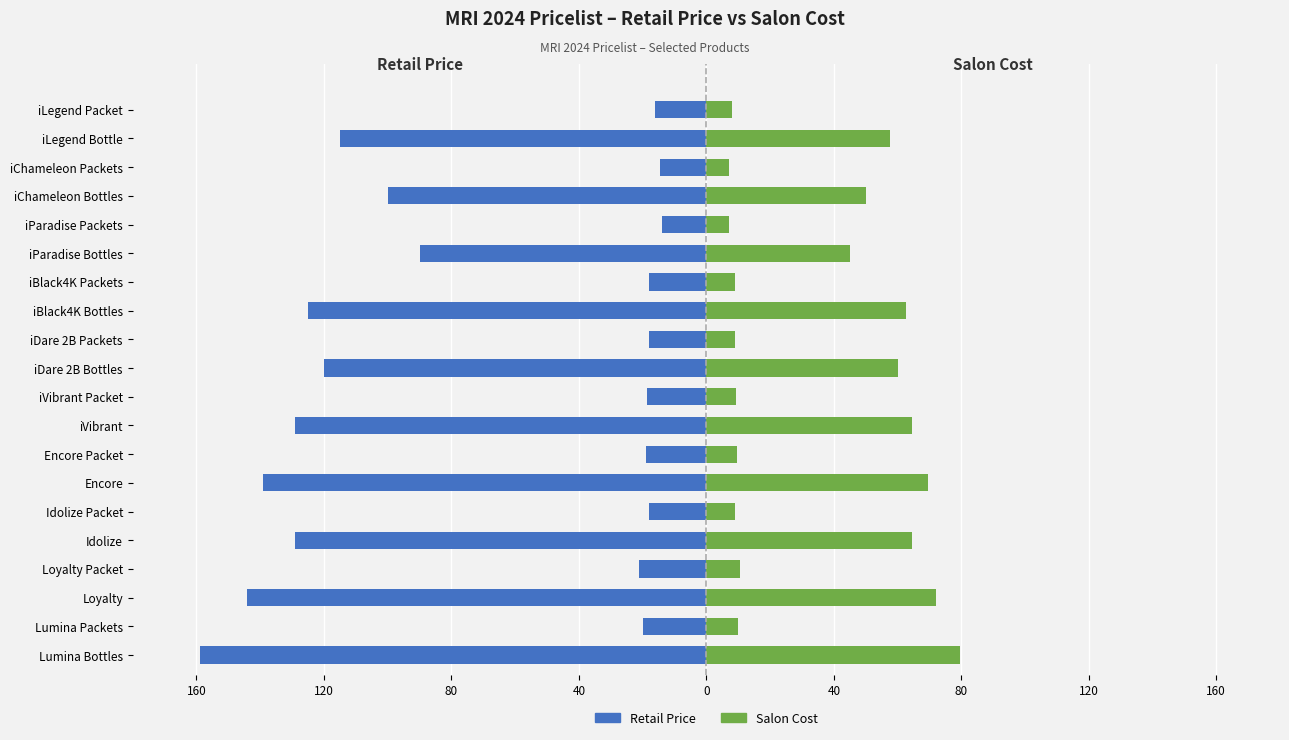

The Salon Cost series shows 2.1 at iVibrant Packet. True or false?

False